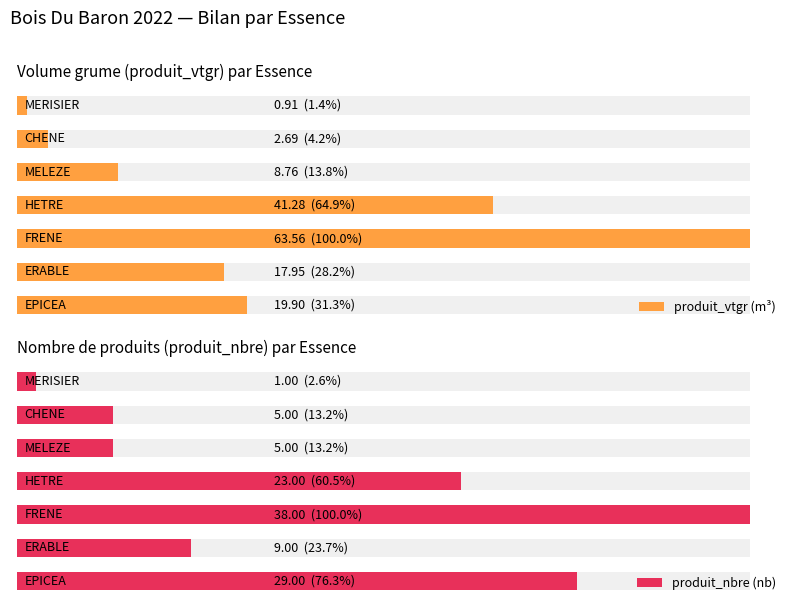

What is the value of the produit_nbre (nb) bar at the 6th from the left?

5.0